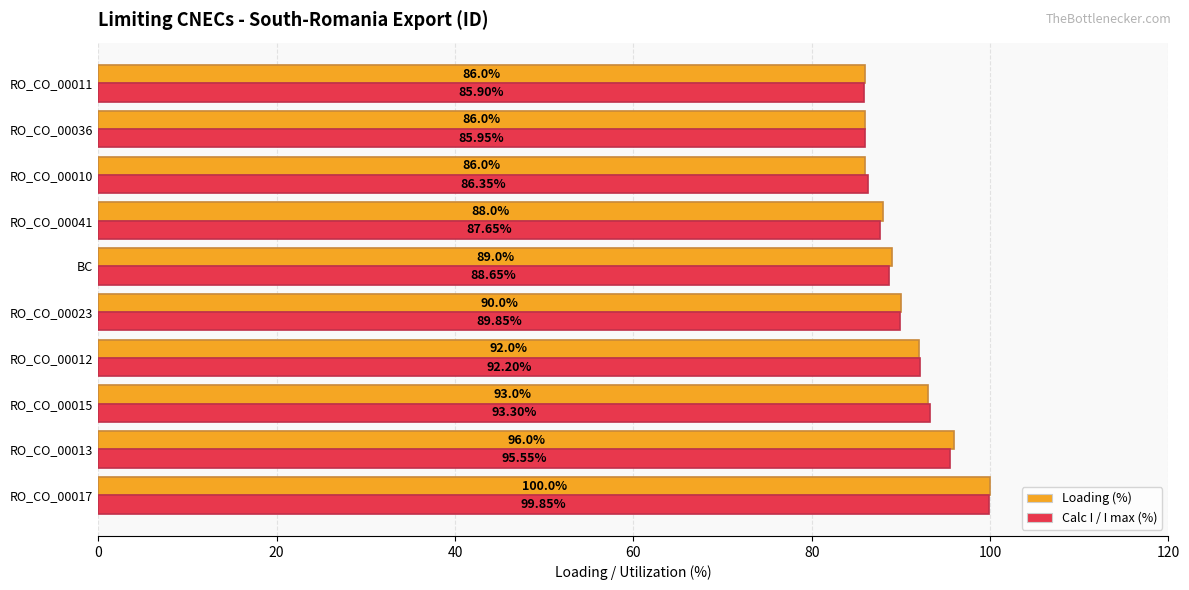

What is the difference between the Calc I / I max (%) values at RO_CO_00041 and RO_CO_00013?

7.9